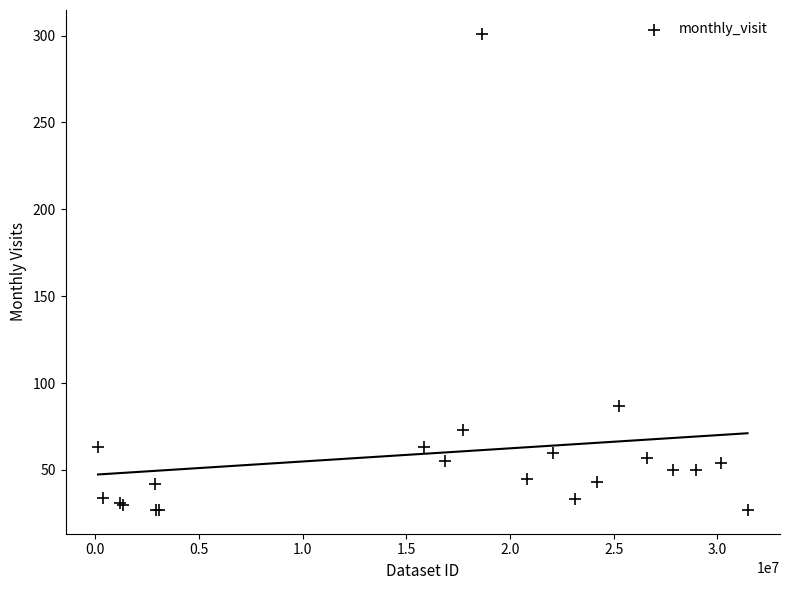

What Y value in the scatter plot is closest to 164?

87